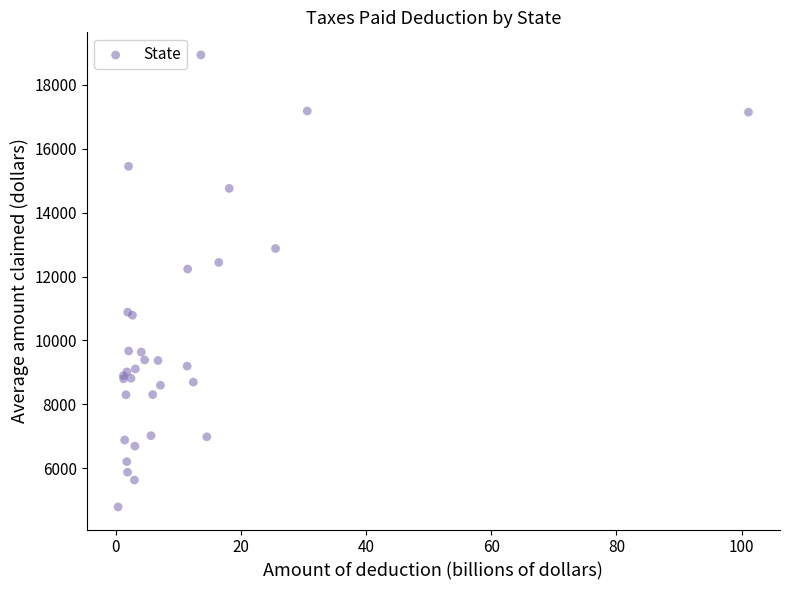

What Y value in the scatter plot is closest to 11864?

12236.4